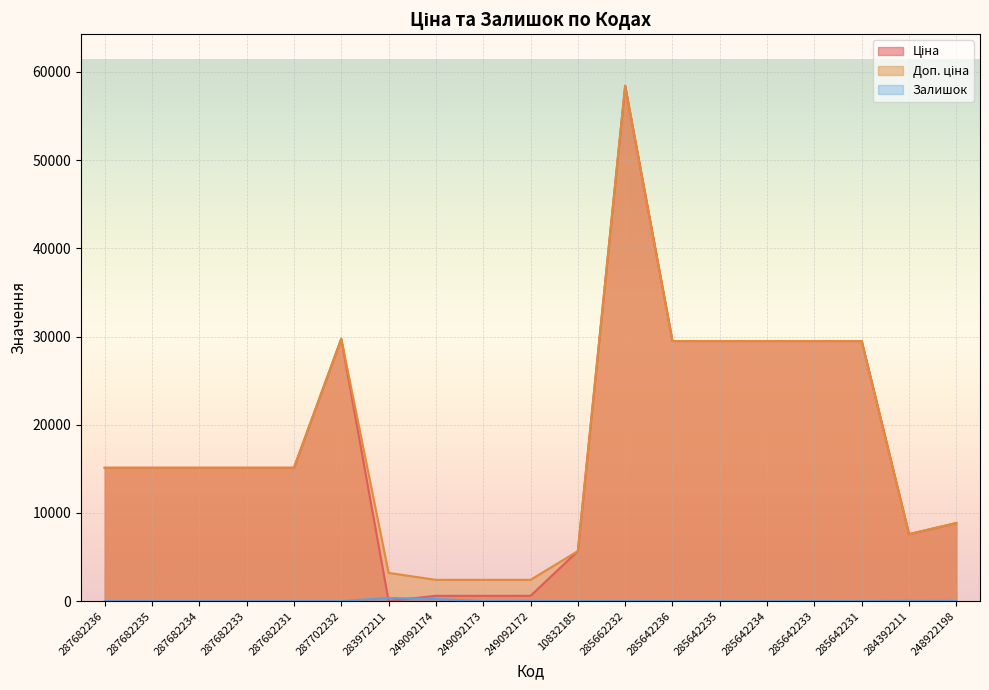

How many intersections are there between Ціна and Залишок?

2